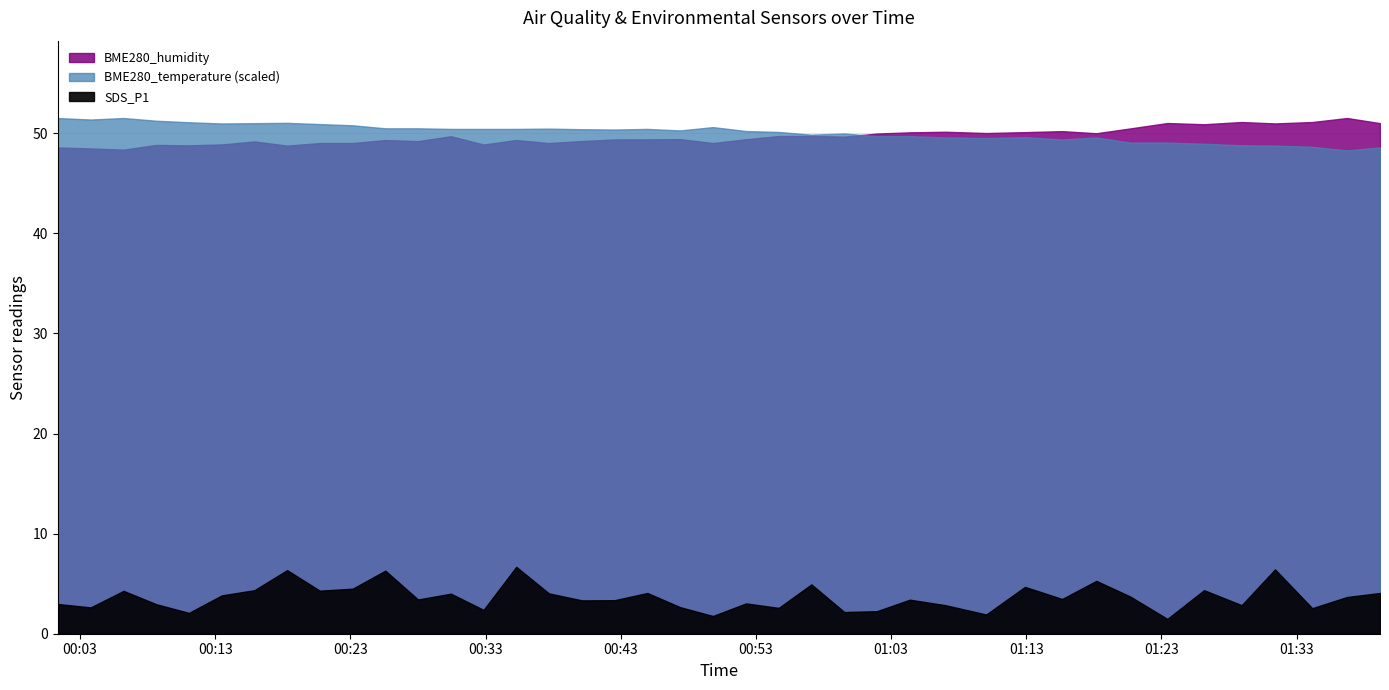

Where is BME280_temperature nearest to the value 16?

2022/07/28 01:36:44